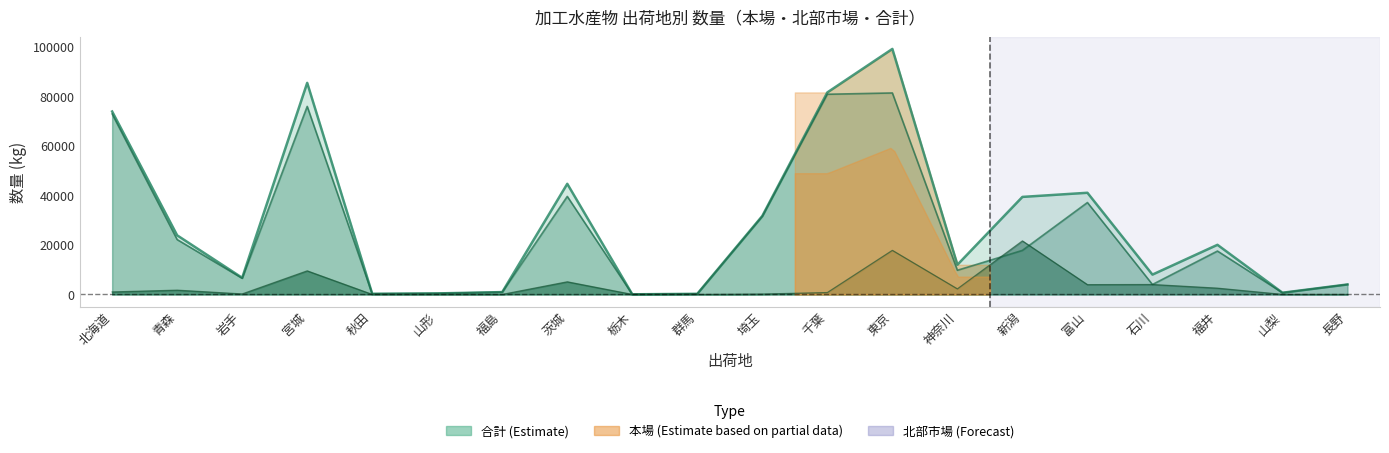

What position from the left is 長野?

20